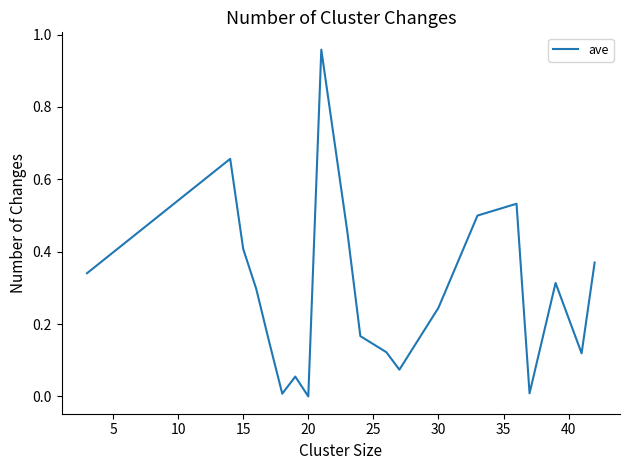

What is the sum of all values?

5.8